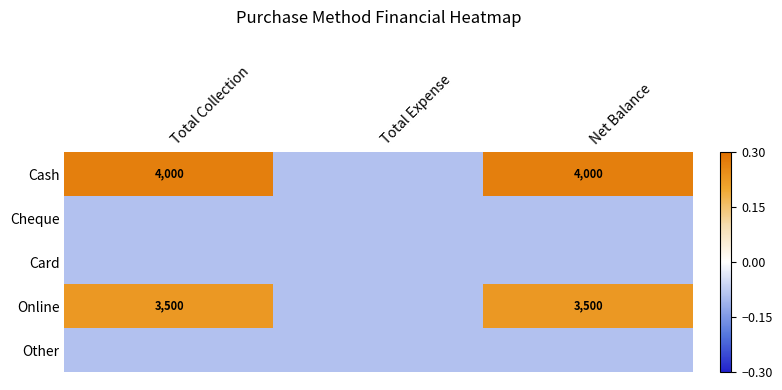

What is the average value of the Card series?

-0.1